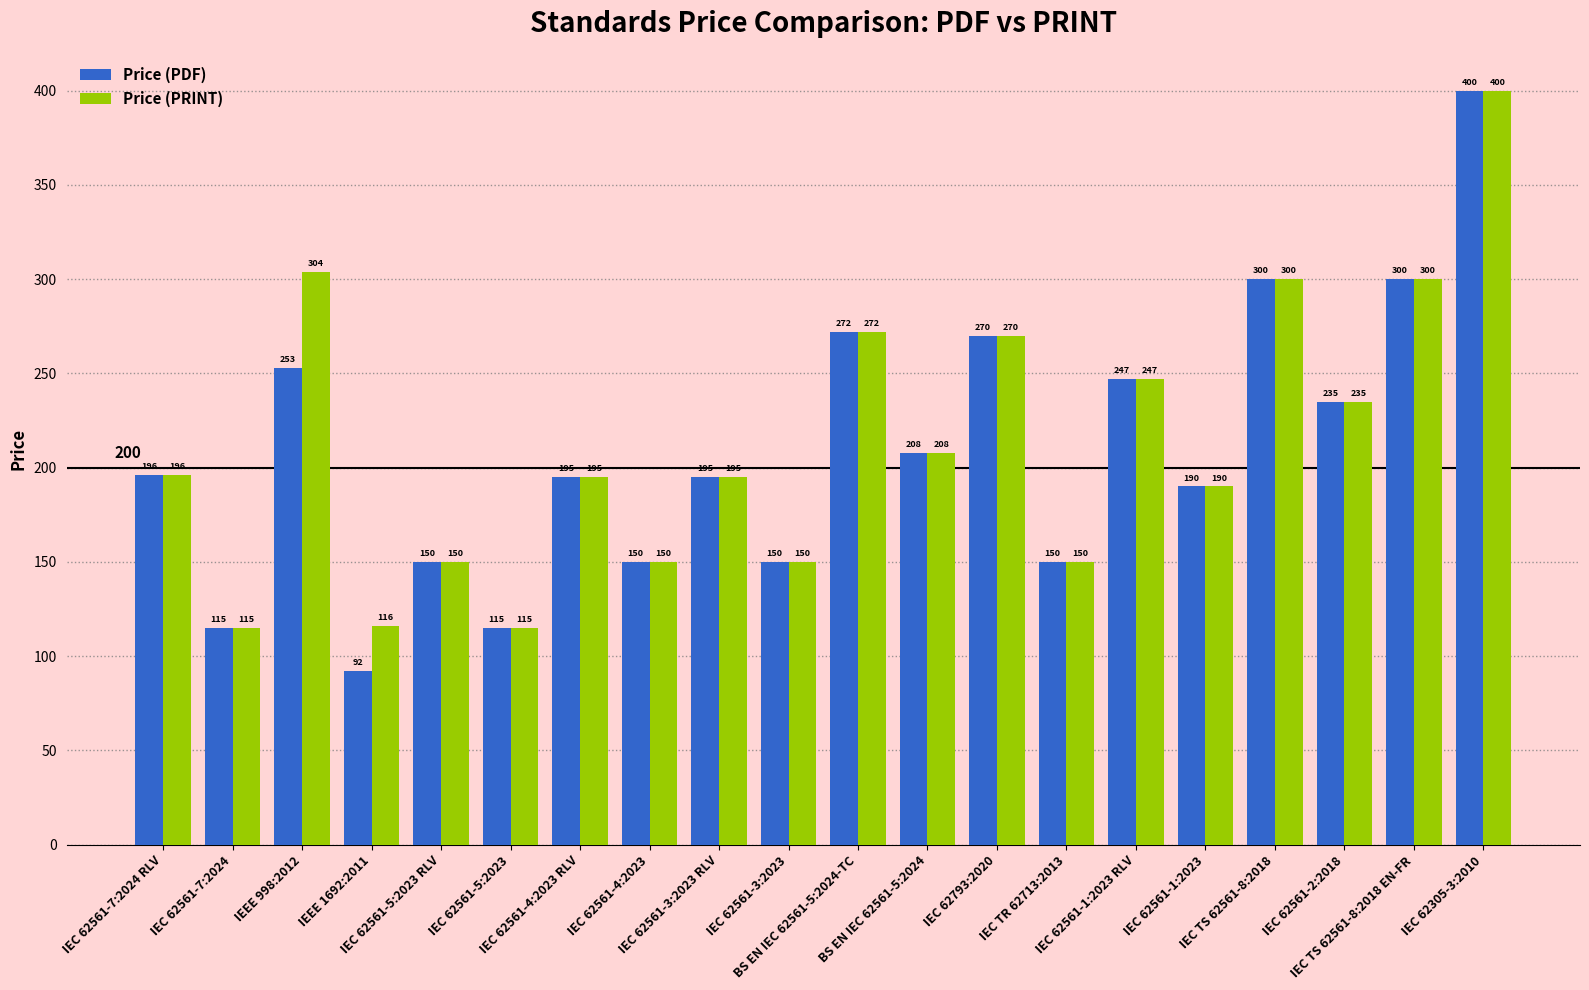

Which category has the lowest value in the Price (PDF) series?

IEEE 1692:2011